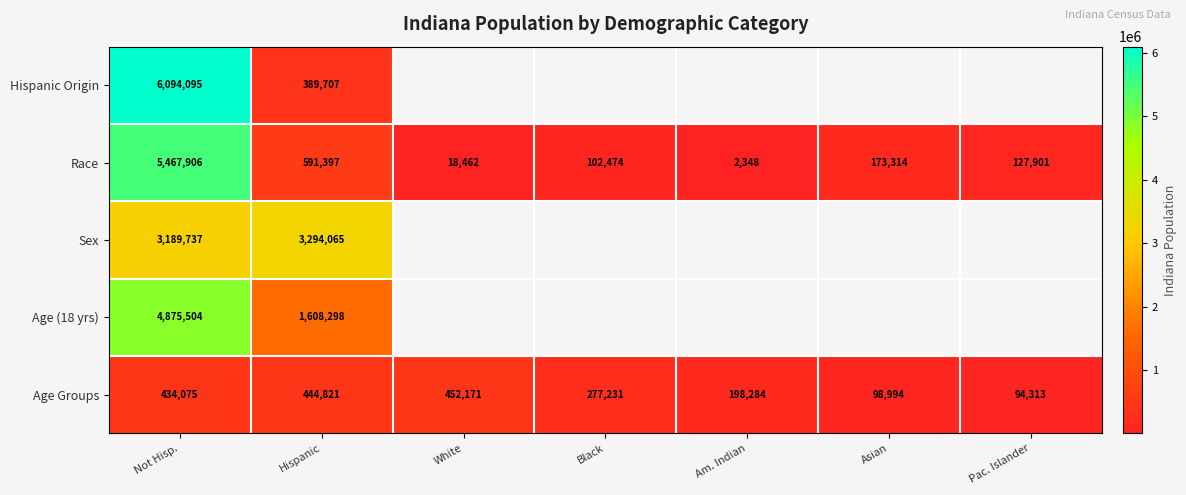

What is the minimum value shown in the chart?

2348.0